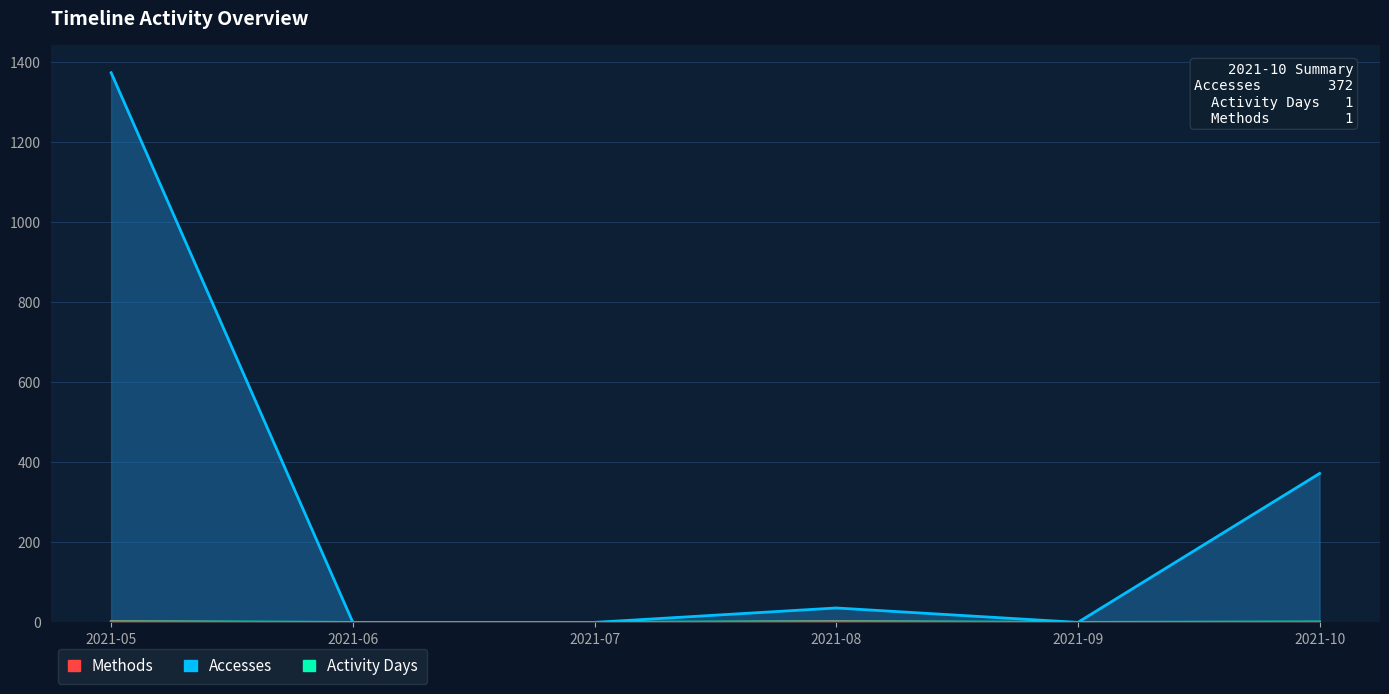

True or false: Accesses has more than 0 points higher than both neighbors.

True